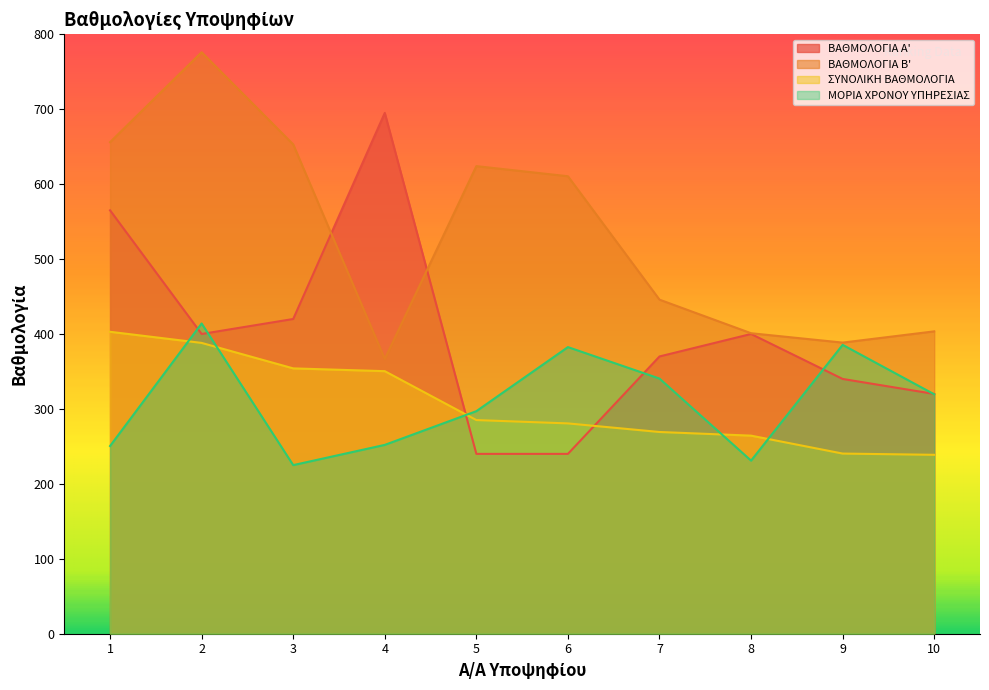

What is the difference between the maximum and minimum values in the ΣΥΝΟΛΙΚΗ ΒΑΘΜΟΛΟΓΙΑ series?

164.2